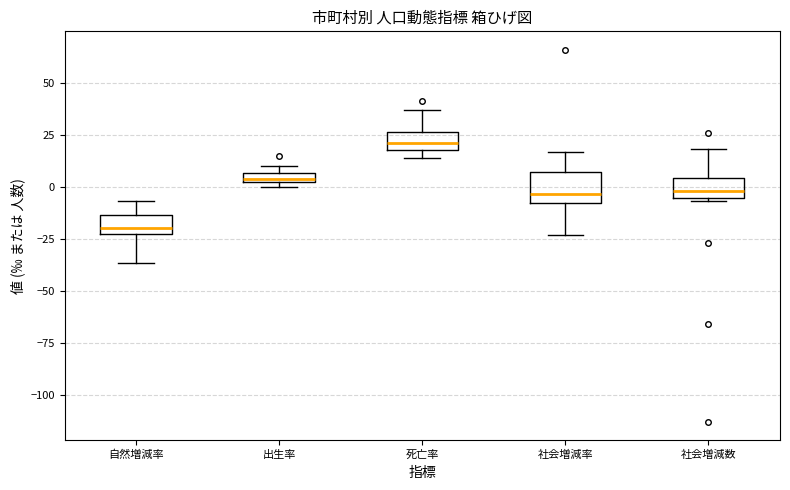

Which box is the tallest, from its lower edge to its upper edge?

社会増減率